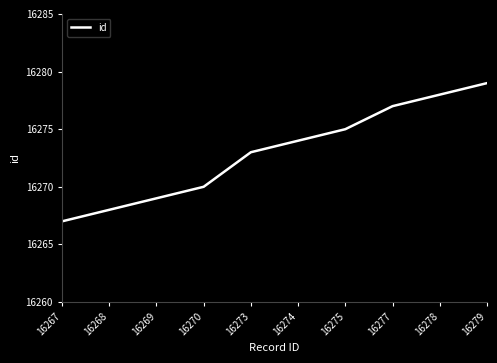

What is the sum of all values?

162730